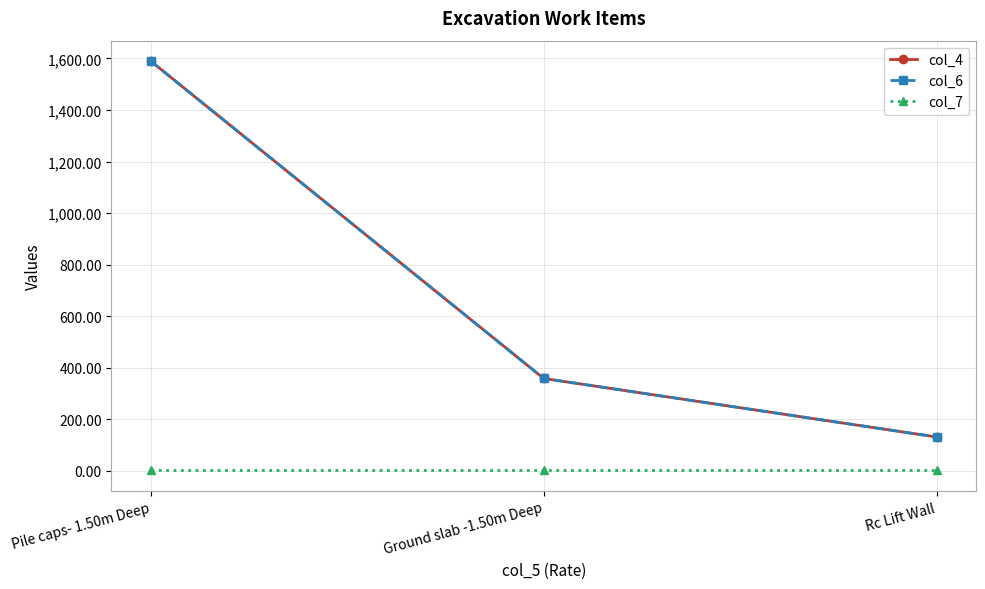

What is the sum of all col_7 values?

6.0